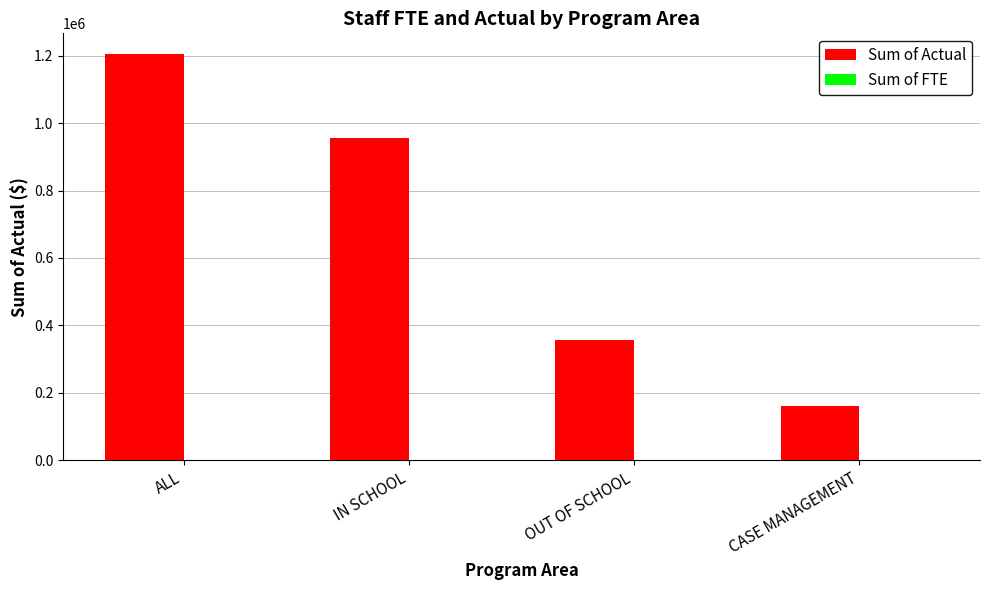

What is the highest value of the Sum of Actual series?

1206173.6